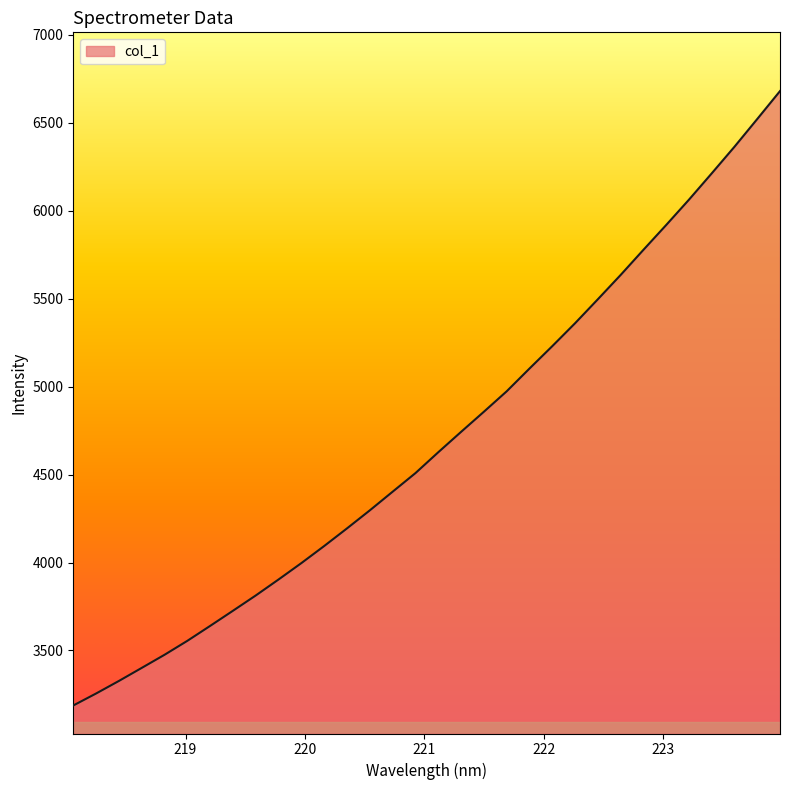

Reading left to right, extract all data points from this chart.

3187.0	3255.2	3326.6	3400.8	3475.4	3554.8	3639.7	3725.9	3812.9	3903.9	3997.0	4094.1	4194.3	4296.9	4402.9	4508.5	4627.0	4742.8	4857.2	4973.4	5102.8	5230.1	5360.4	5496.7	5634.8	5777.7	5919.0	6063.0	6212.7	6364.2	6521.9	6680.9